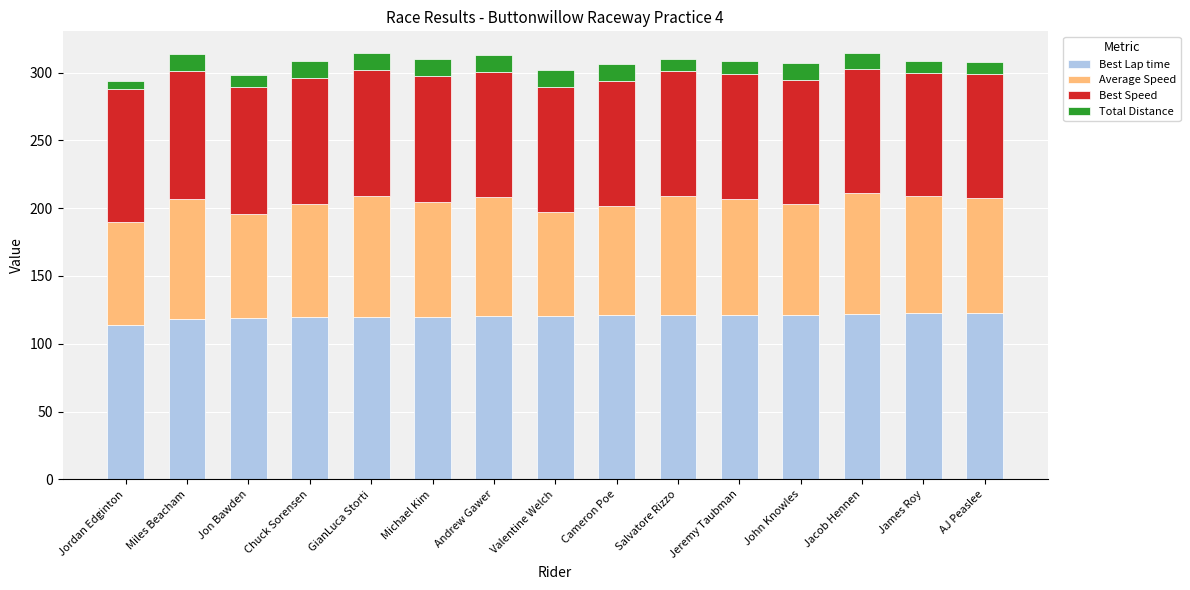

What is the total value across all series at AJ Peaslee?

307.9